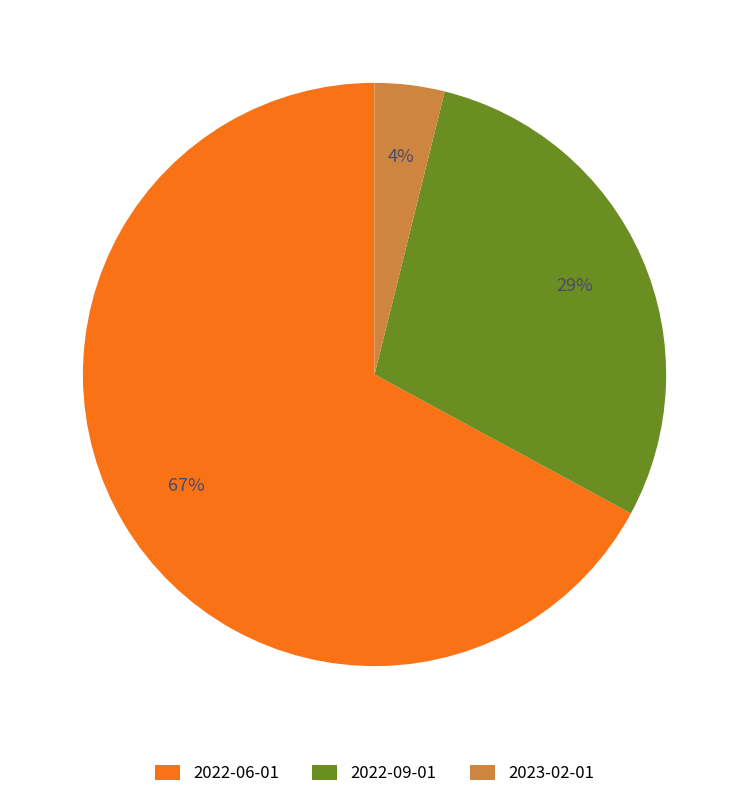

How many segments does this pie chart have?

3